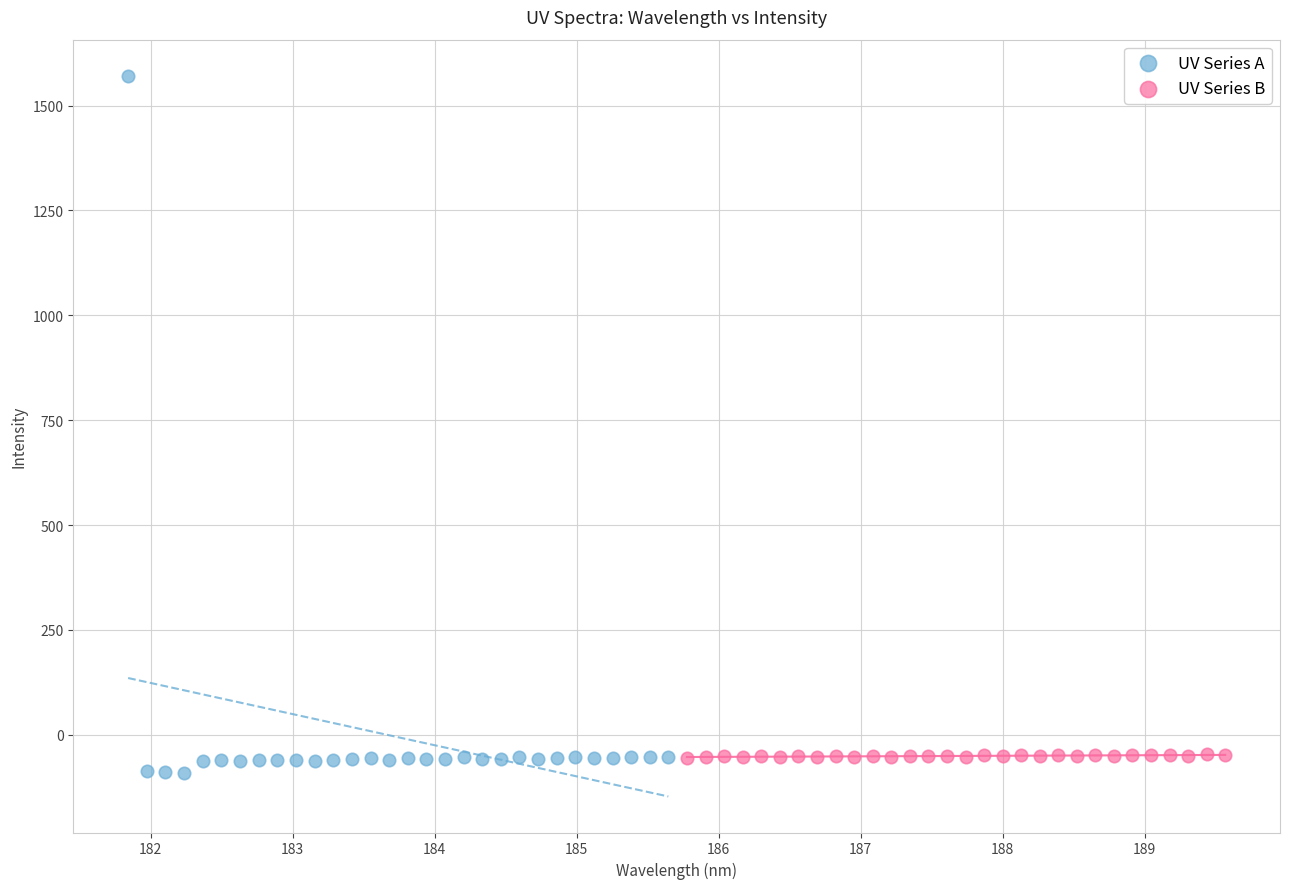

Which series reaches the maximum Y coordinate?

UV Series A